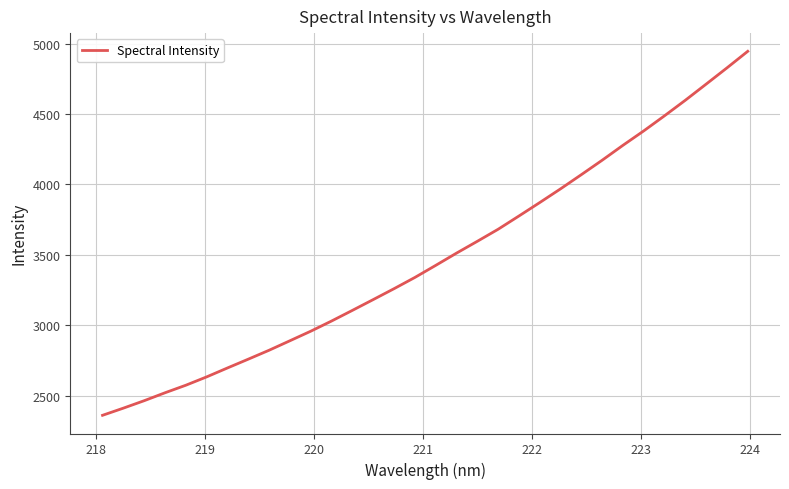

What is the difference between the second highest and second lowest values?

2416.3